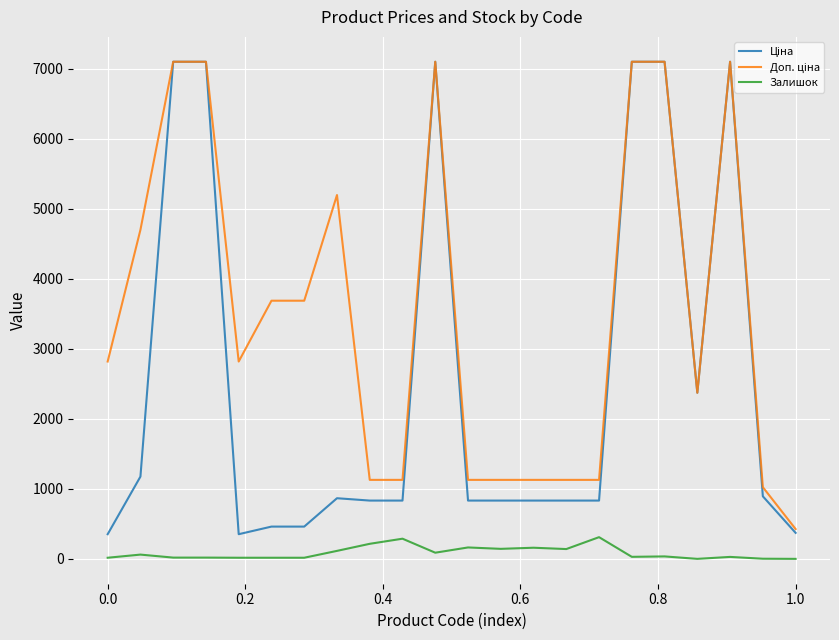

What is the maximum value shown in the chart?

7098.8